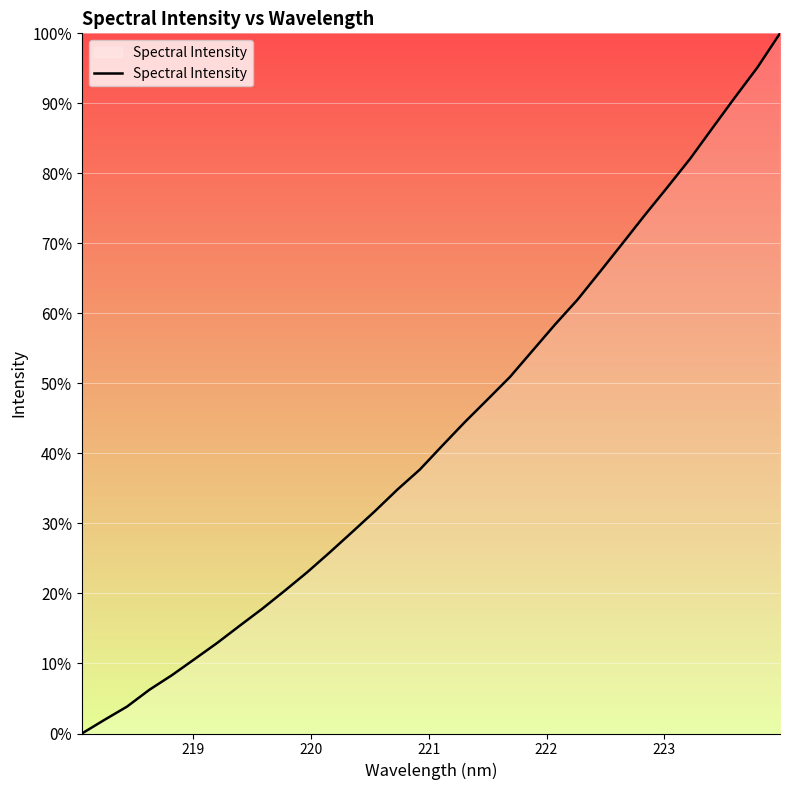

What is the maximum value shown in the chart?

100.0